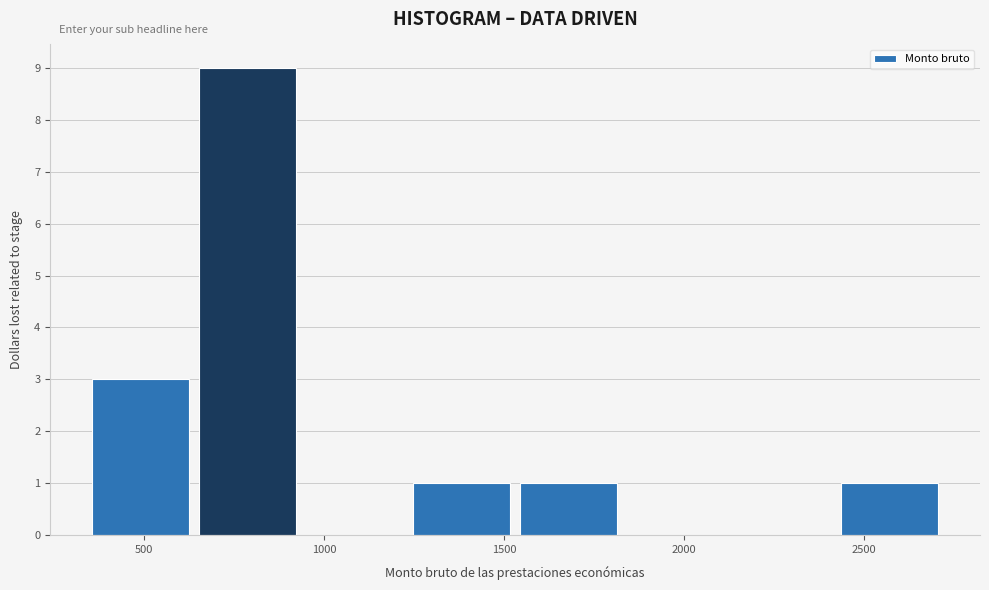

Over which range of the x-axis is the bar tallest?

650 to 950